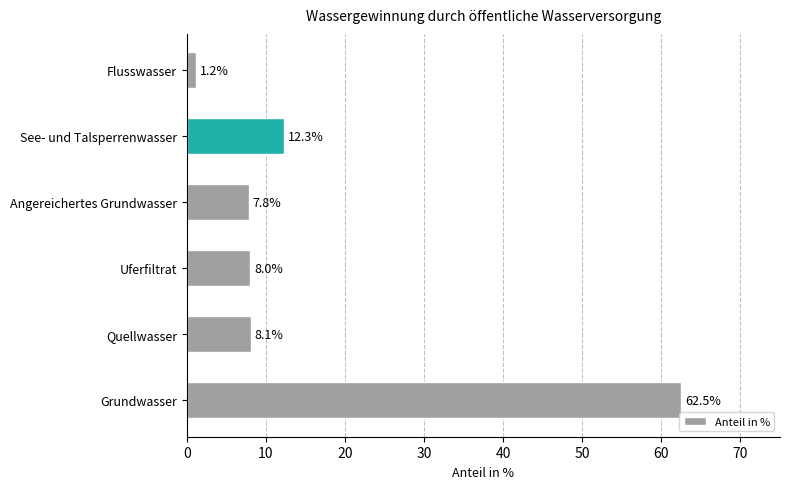

What is the difference between the values at Flusswasser and See- und Talsperrenwasser?

11.1